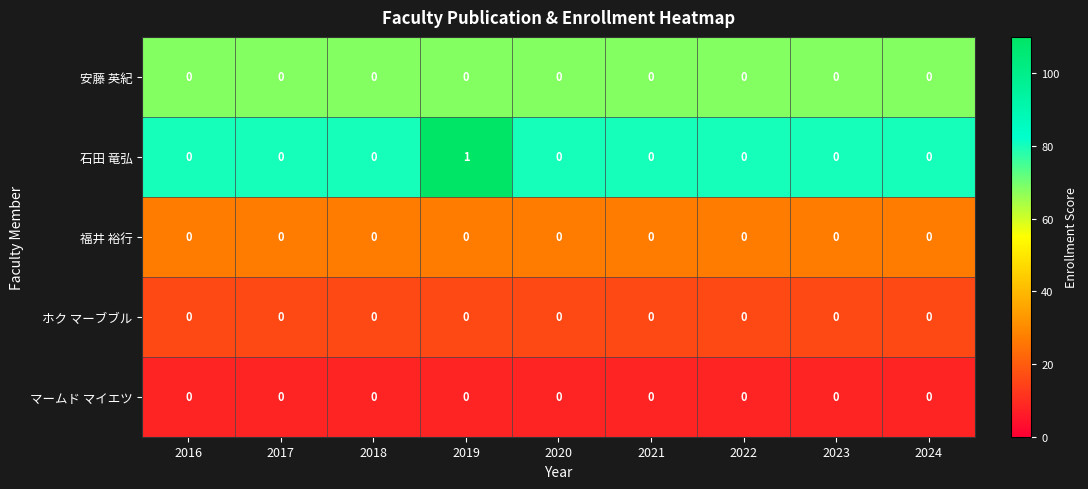

The value of 安藤 英紀 at 2017 is 0. True or false?

True